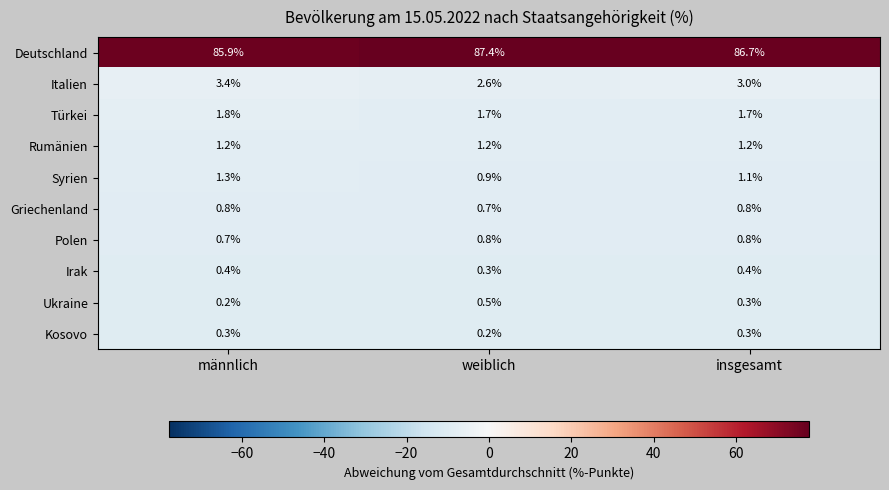

Is it true that Syrien equals 1.1 at insgesamt?

True